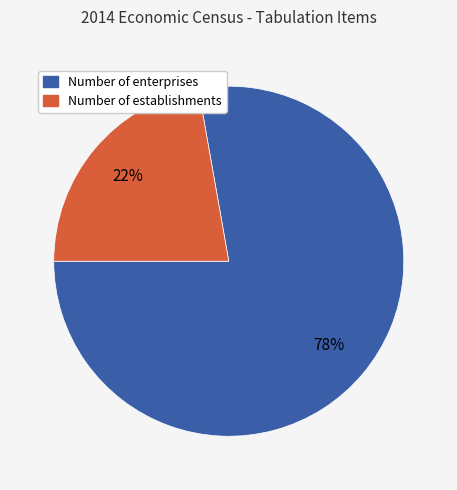

Is there any slice that represents more than half of the pie?

Yes